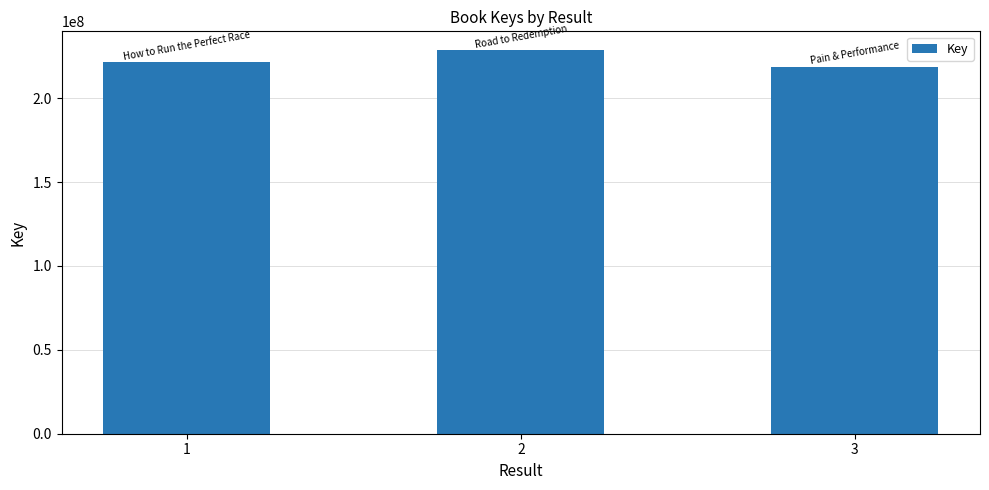

Reading right to left, list all the values displayed in this chart.

3=218809685	2=228390202	1=221672477